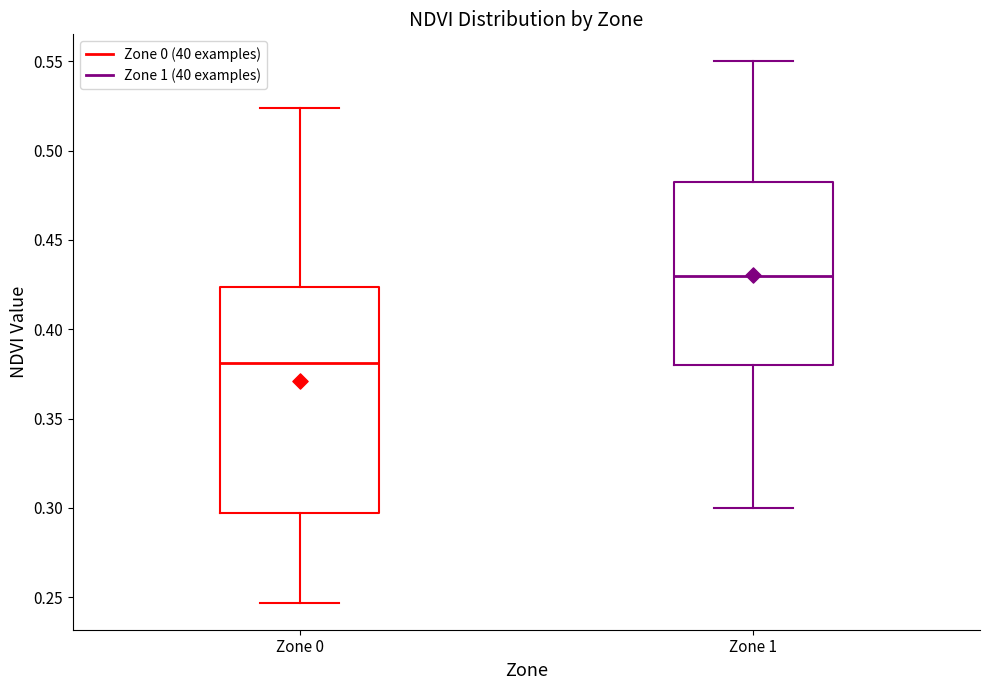

Which box is the tallest, from its lower edge to its upper edge?

Zone 0